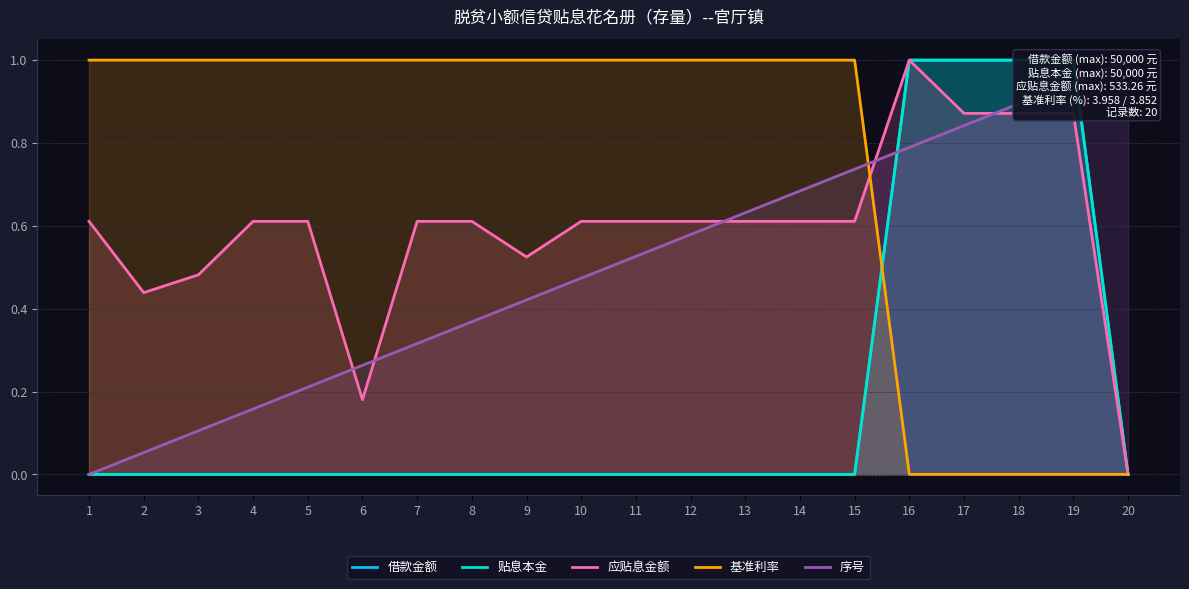

At how many categories does at least one series exceed 0?

20